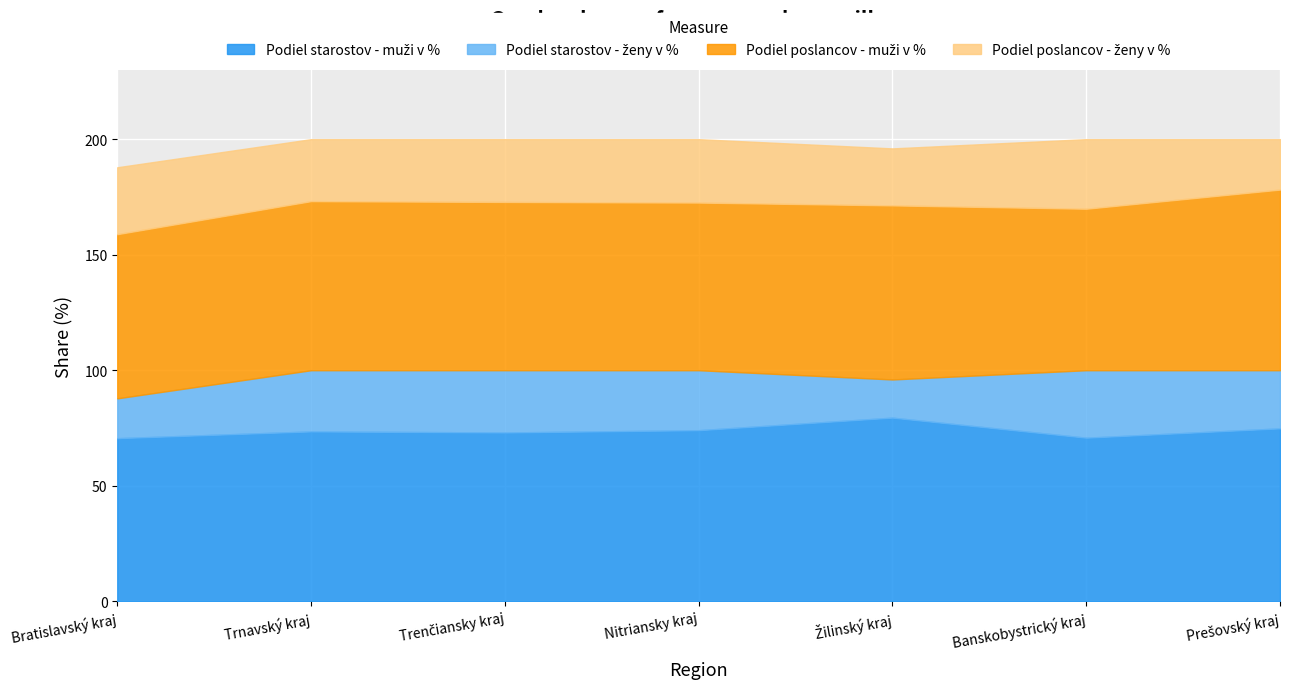

Is the value of Podiel poslancov - ženy v % at Banskobystrický kraj greater than the value of Podiel starostov - ženy v % at Trnavský kraj?

Yes